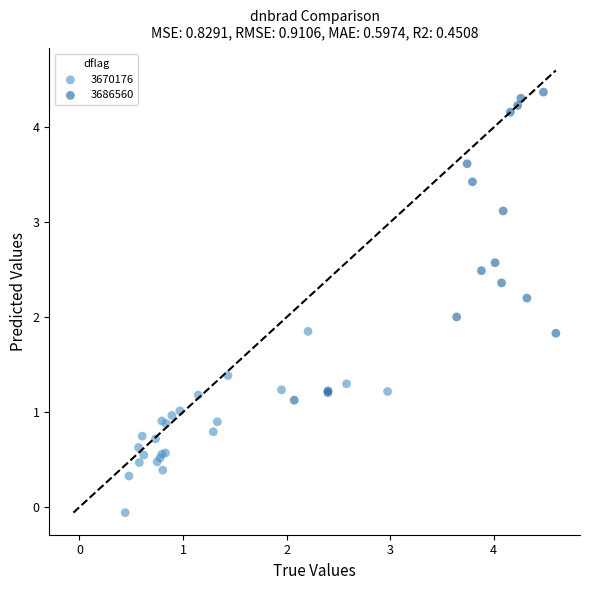

Which series has the widest spread of Y values?

3686560